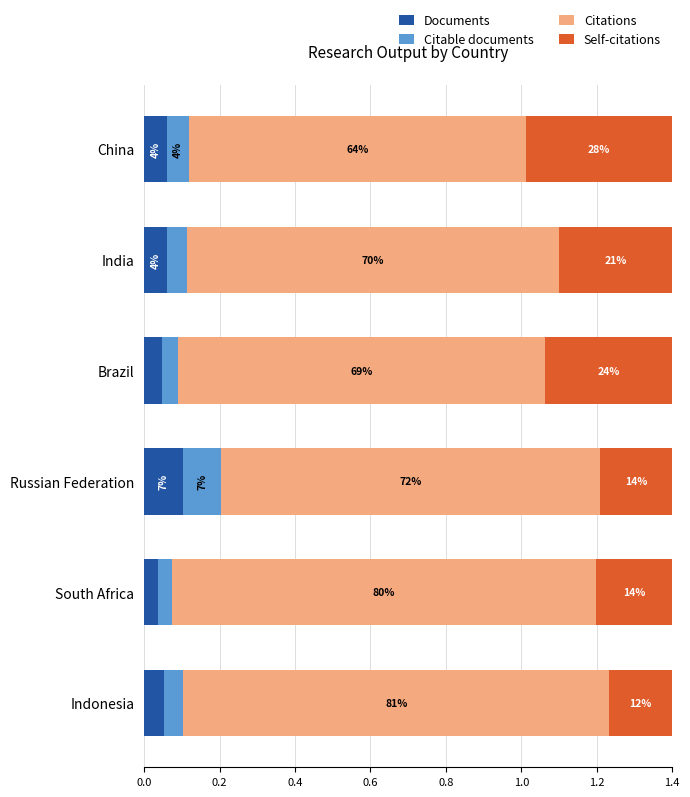

What is the difference between the maximum and minimum values in the Citations series?

16.8